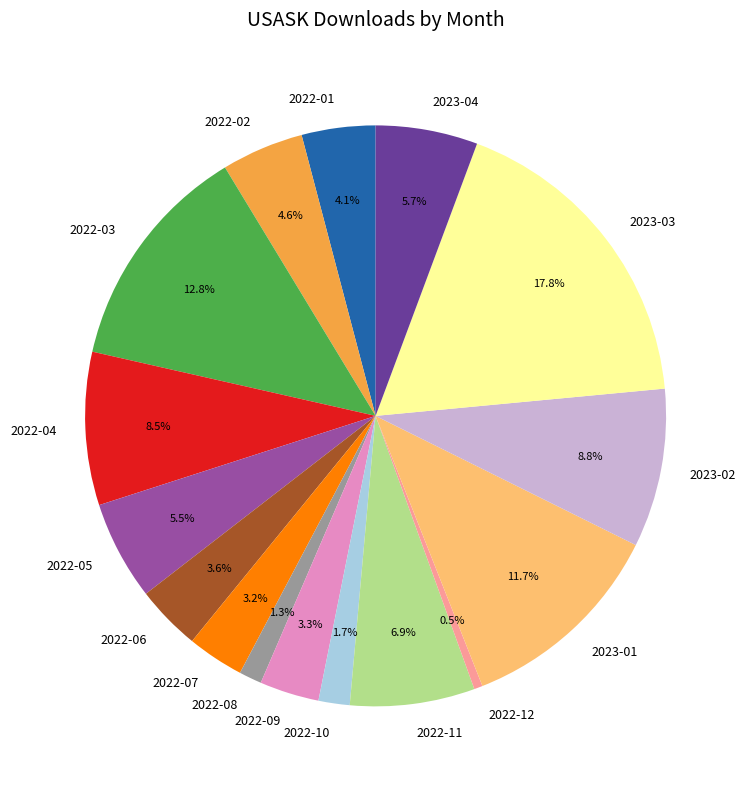

Combined, do 2022-08 and 2022-03 account for over 50%?

No